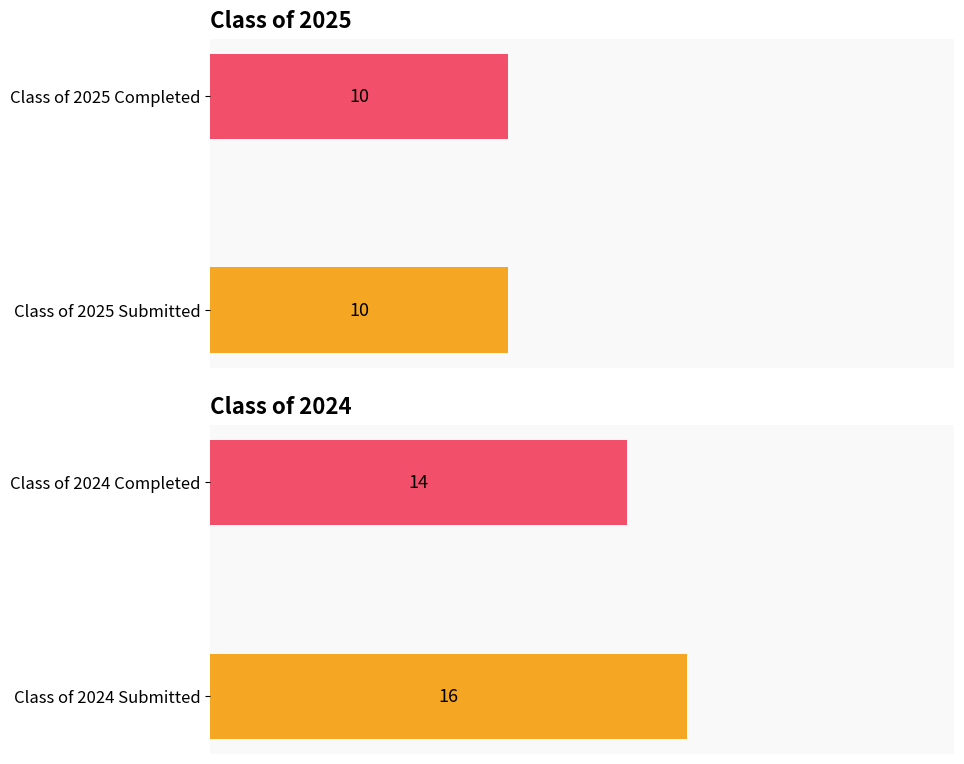

The value of Class of 2025 Completed at 03/07 is 6. True or false?

False